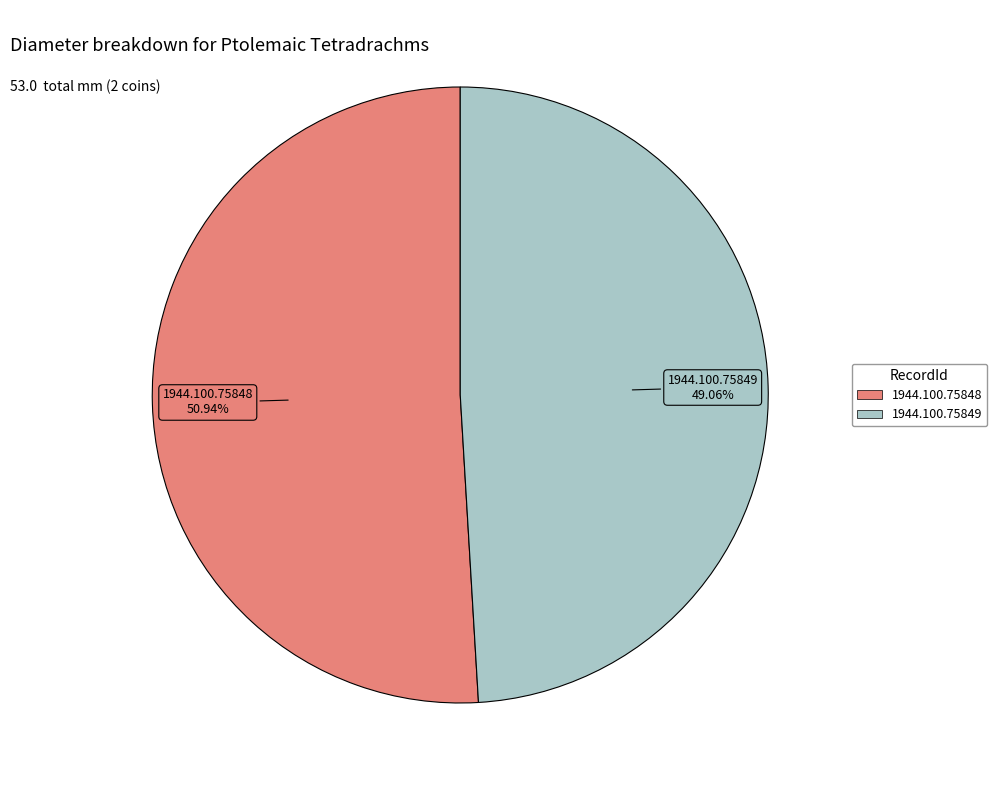

What is the smallest slice in the pie chart?

1944.100.75849